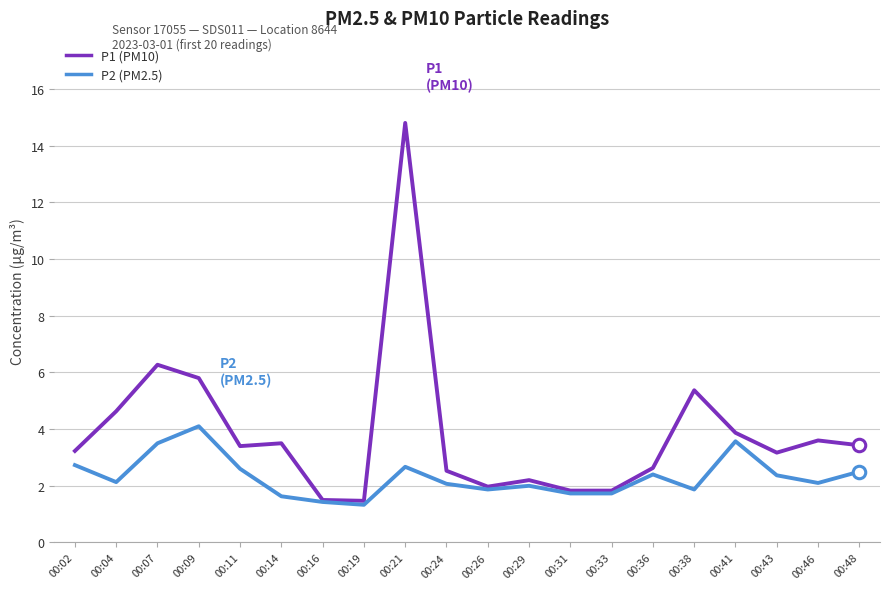

What is the smallest value displayed?

1.3